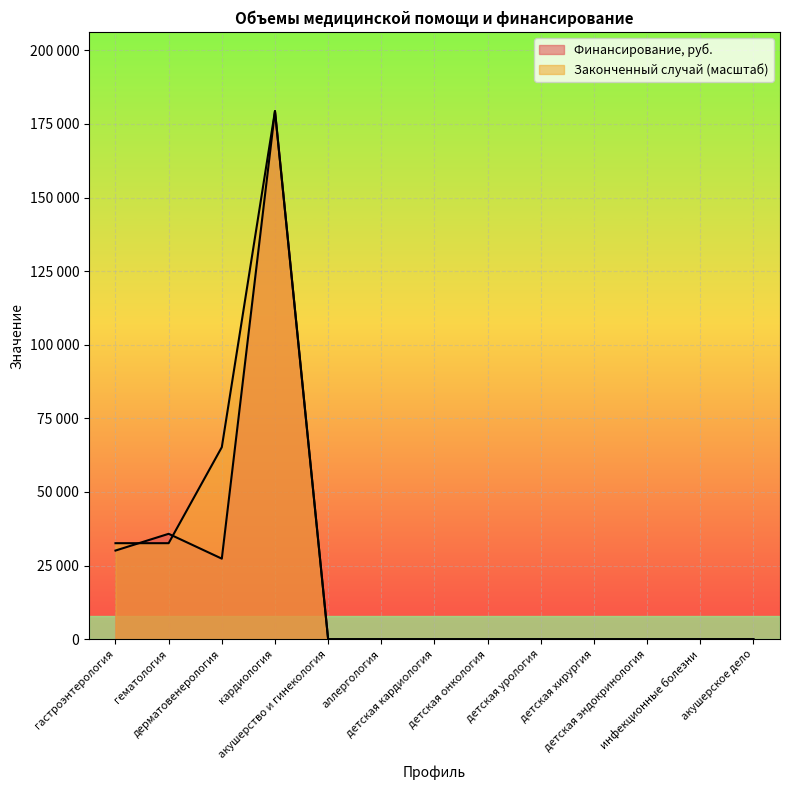

What is the maximum value shown in the chart?

179367.0